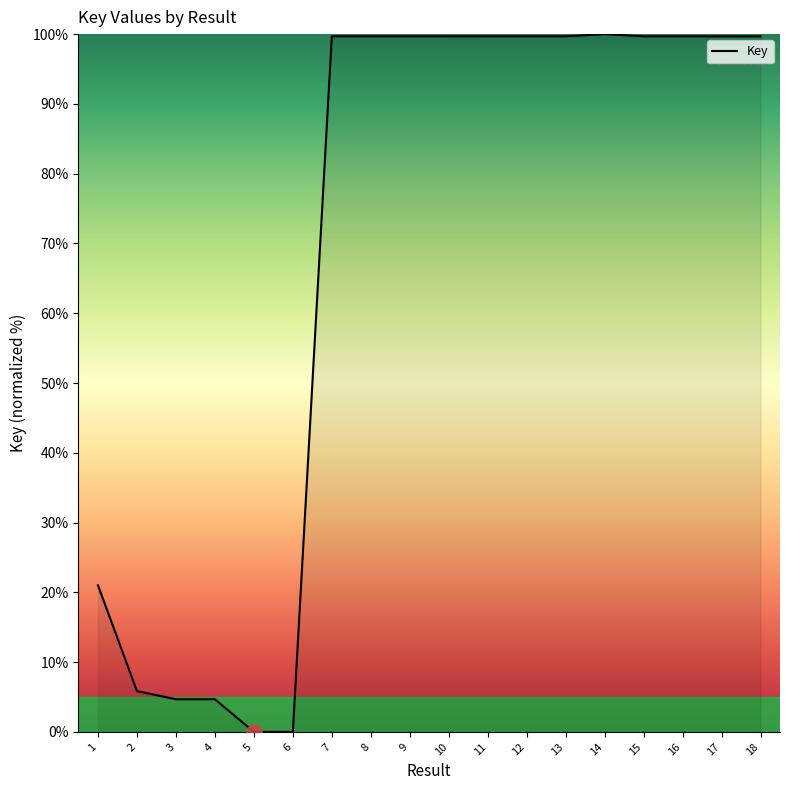

Approximately how many times larger is the value at 2 compared to 11?

0.1